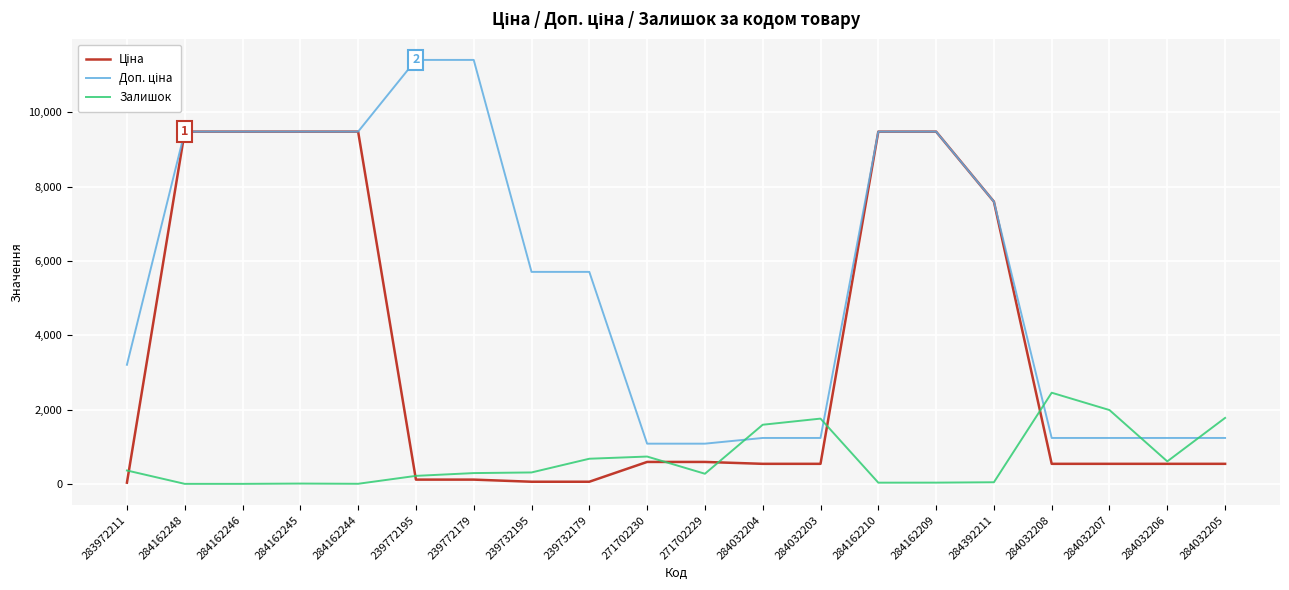

What is the greatest value displayed?

11410.0